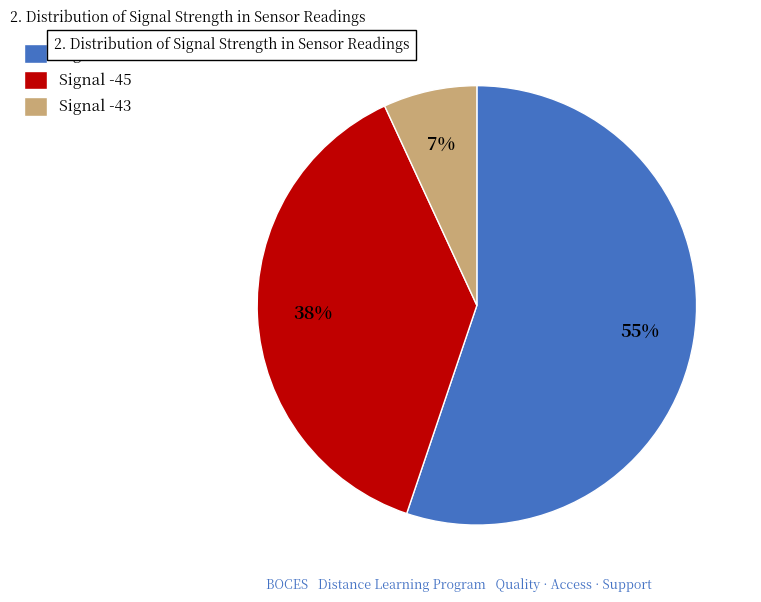

To the nearest percent, what is the difference between the Signal -43 and Signal -44 slice percentages?

48%